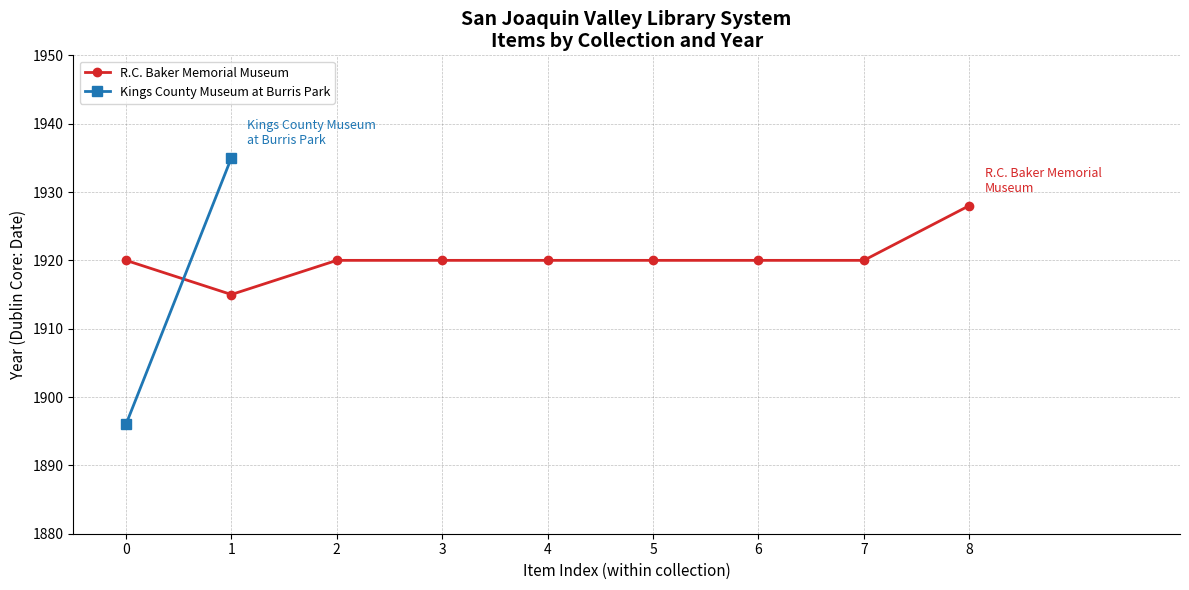

Which category has the highest value in the R.C. Baker Memorial Museum series?

8